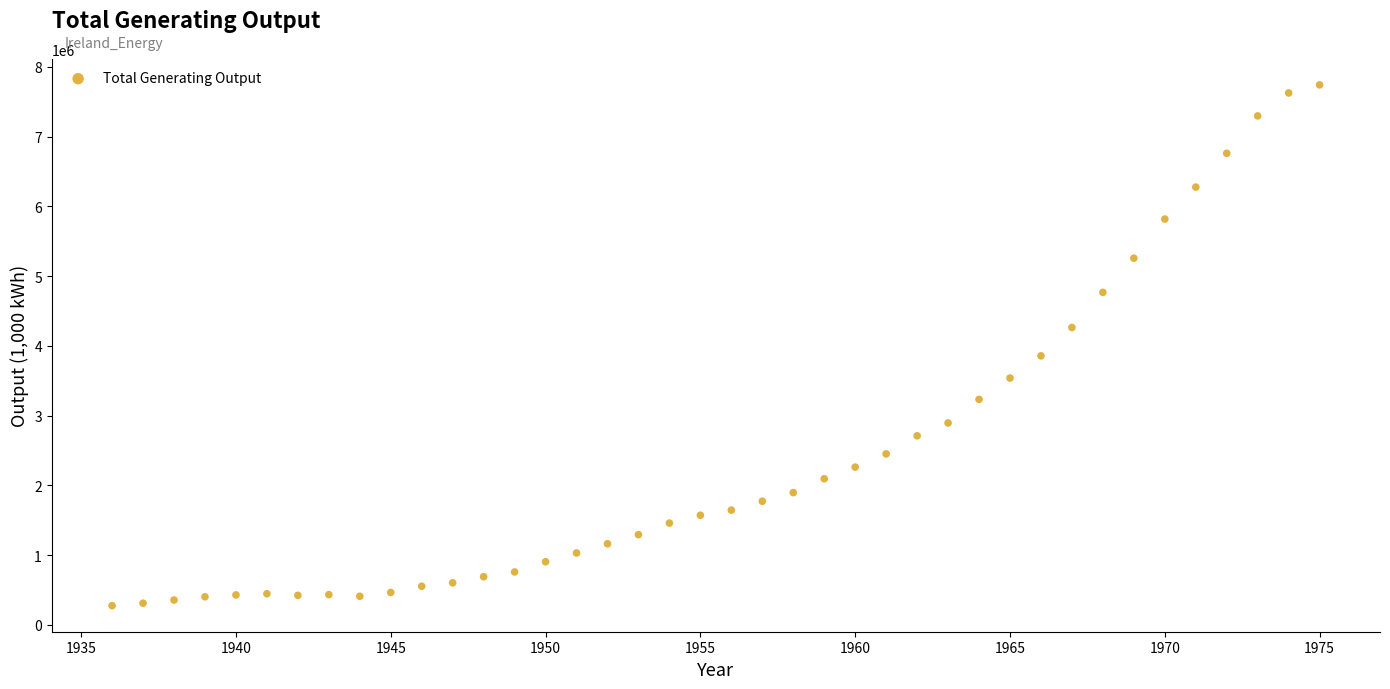

What Y value in the scatter plot is closest to 4007170?

3855560